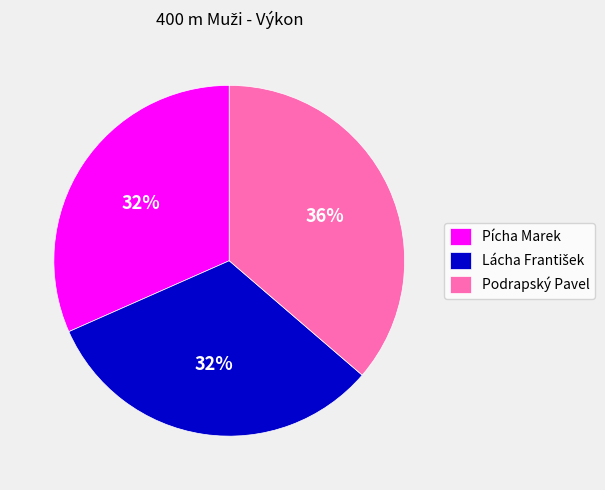

Which category has the biggest portion of the pie?

Podrapský Pavel